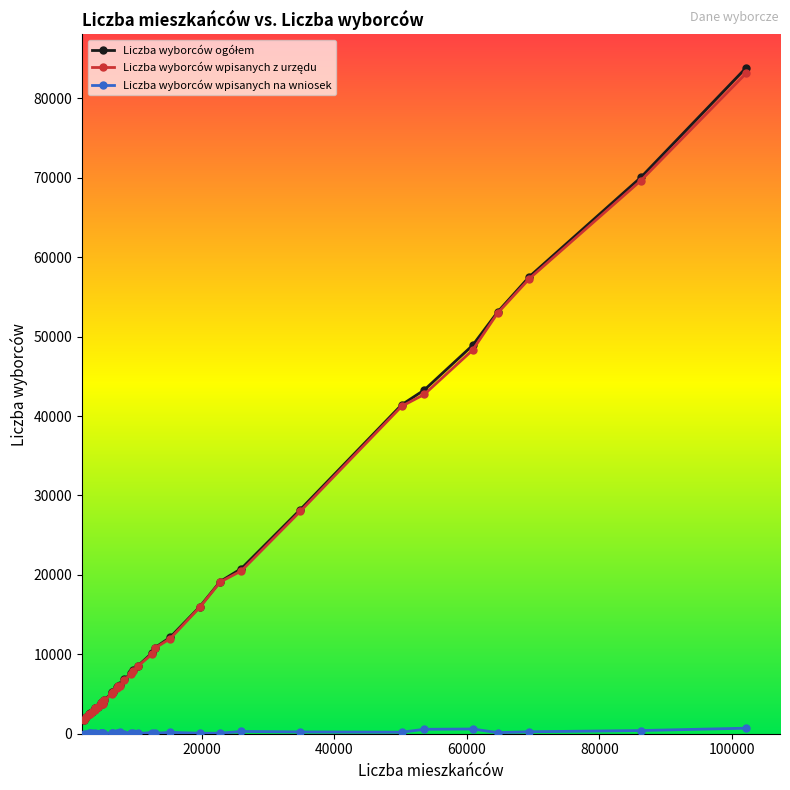

At how many categories does at least one series exceed 24785?

8